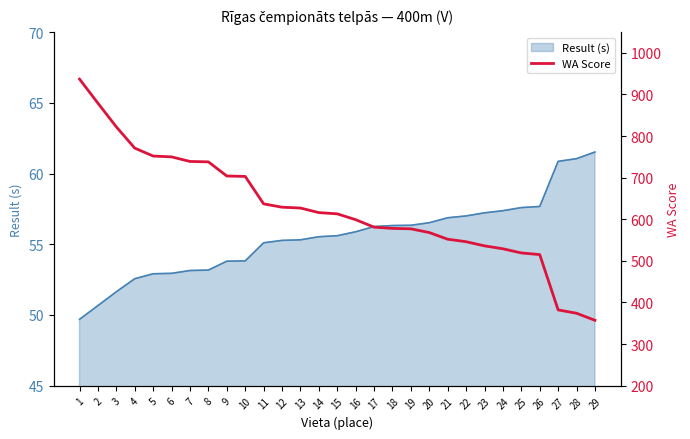

Which label corresponds to the largest value in the chart?

1